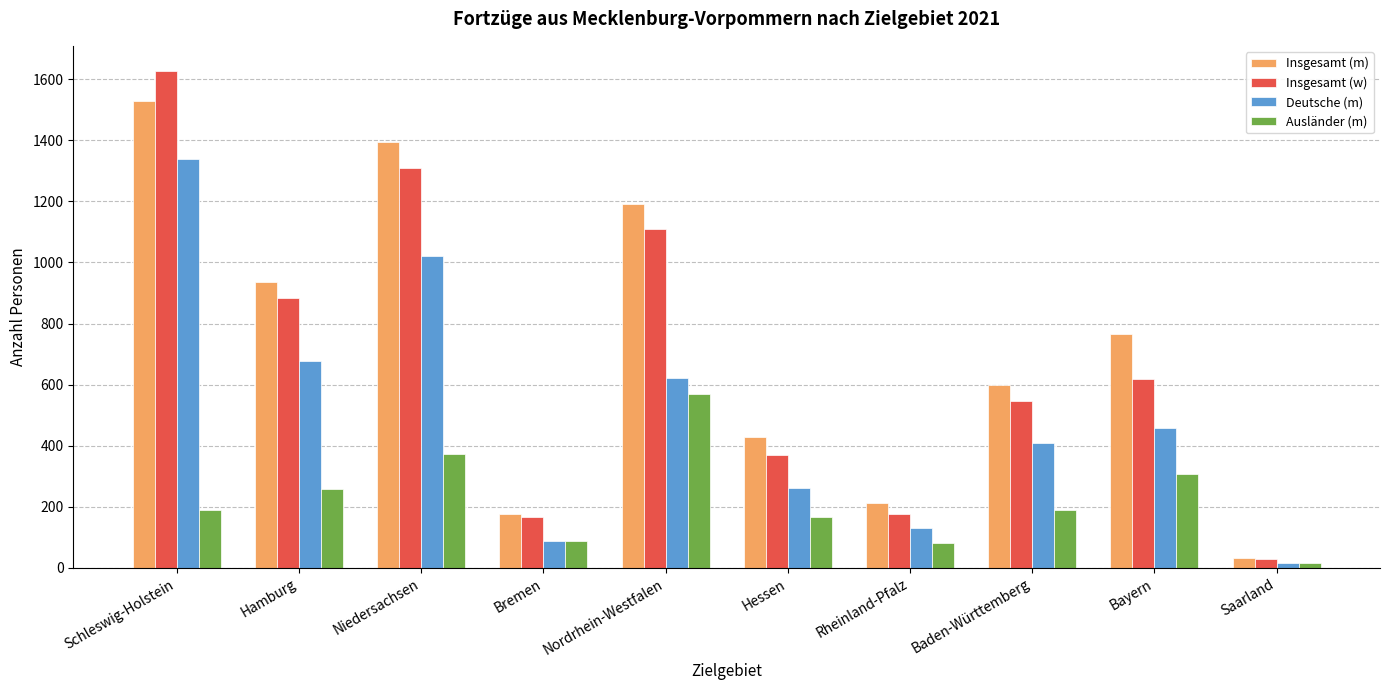

What is the label of the 4th bar from the right?

Rheinland-Pfalz